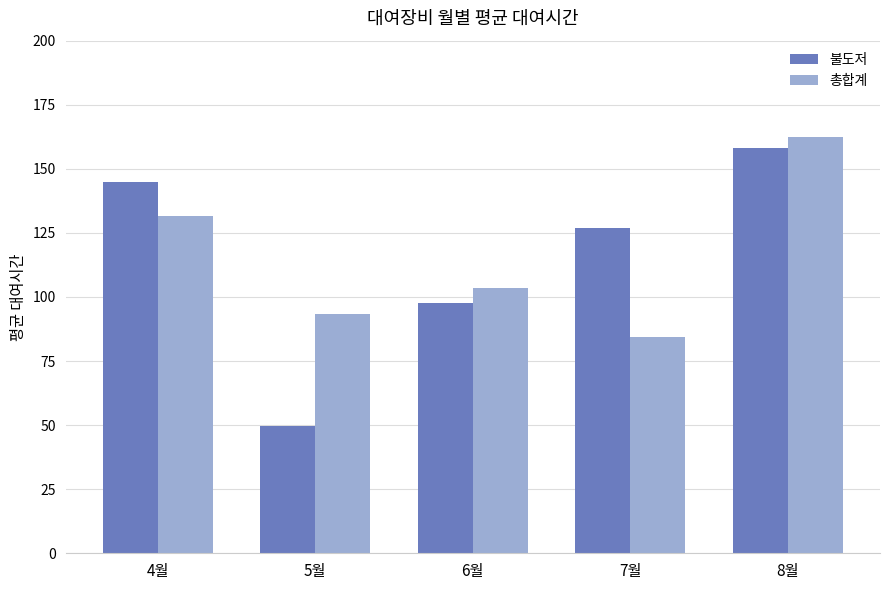

Between 5월 and 8월, which series saw the biggest shift?

불도저